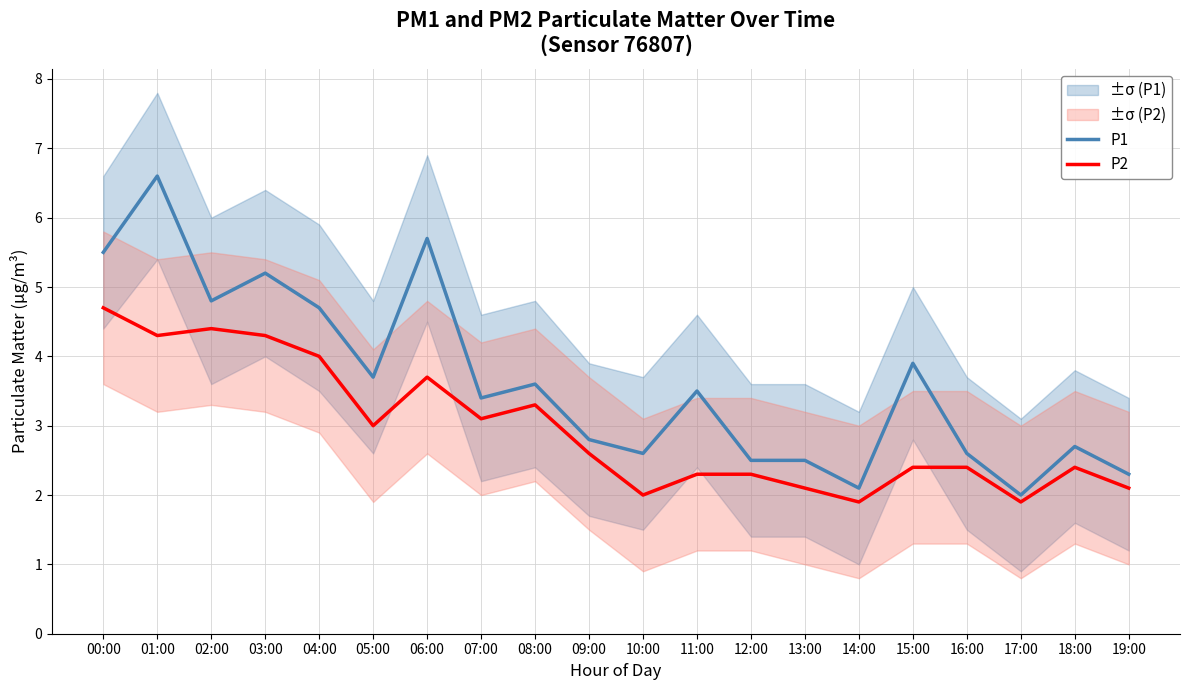

Which series has the largest total across all categories?

P1